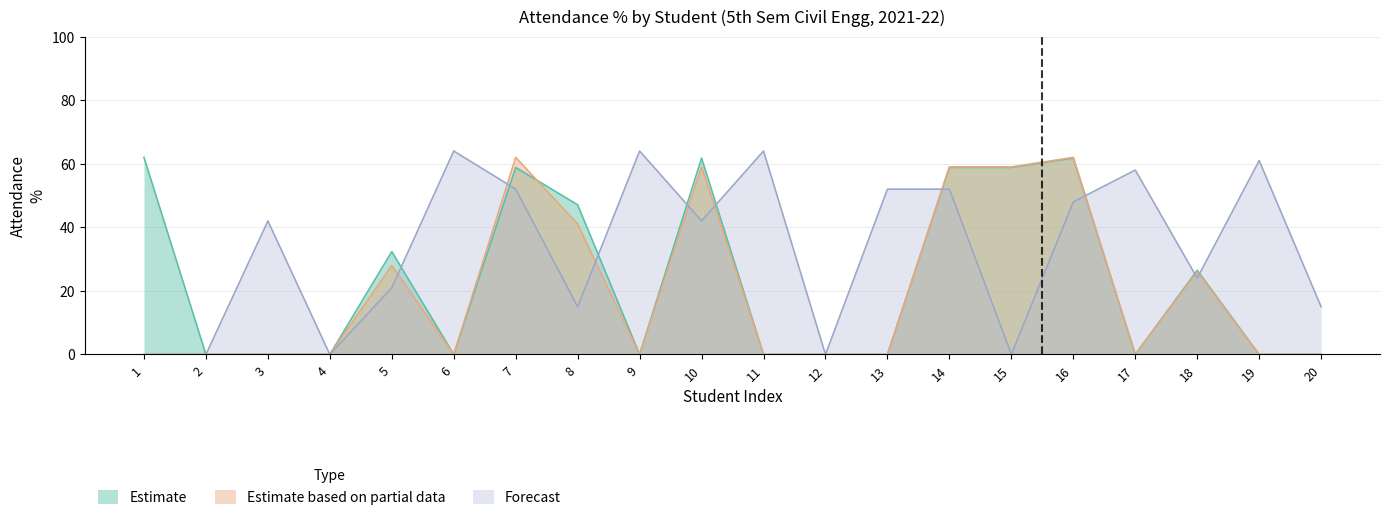

How many data points does each series have?

20